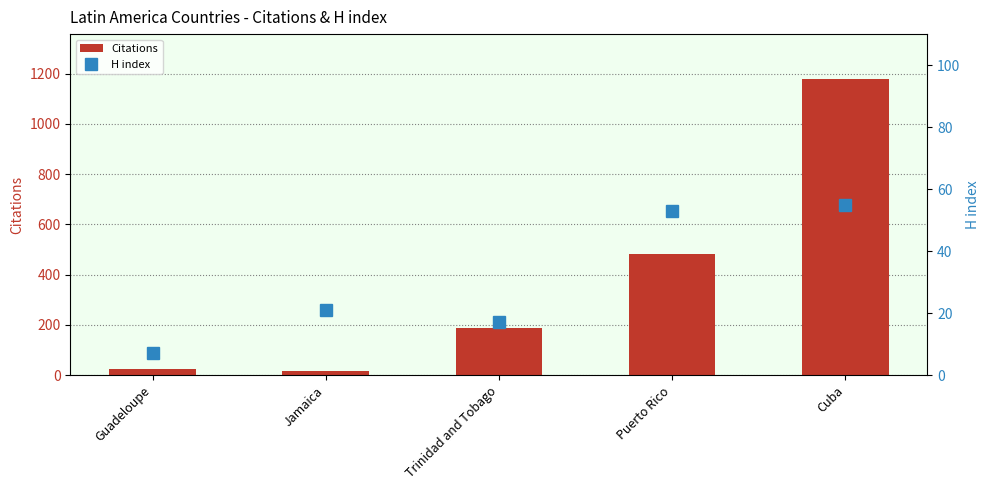

How many groups of bars are there?

5